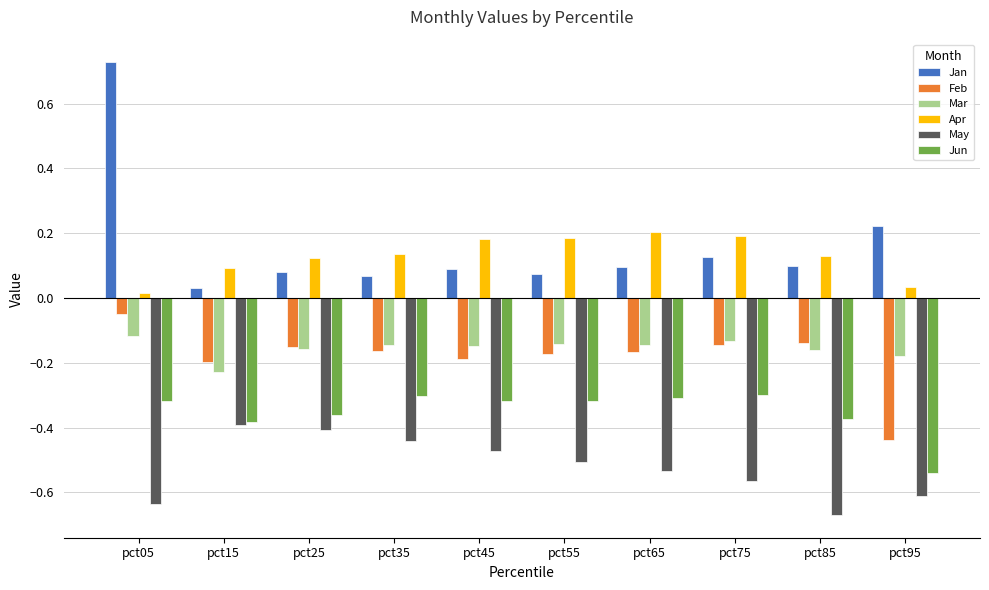

What is the total value across all series at pct15?

-1.1